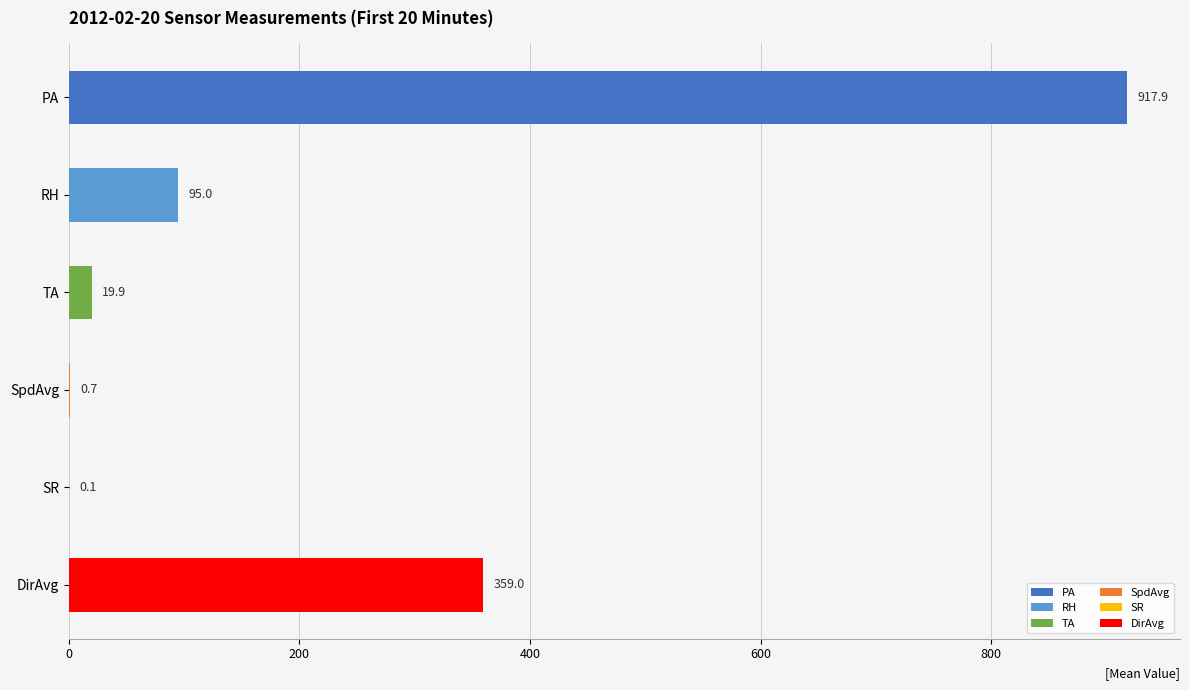

What is the maximum value shown in the chart?

918.0